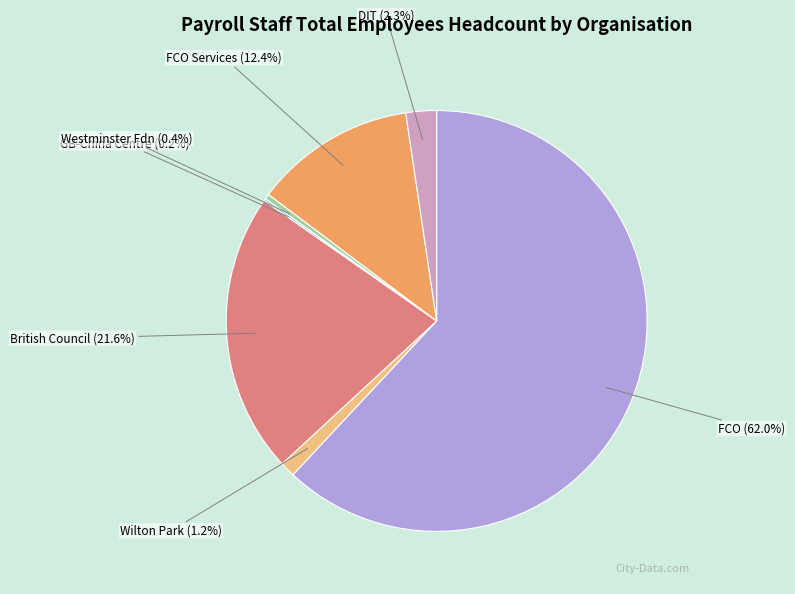

To the nearest percent, what is the average slice percentage?

14%